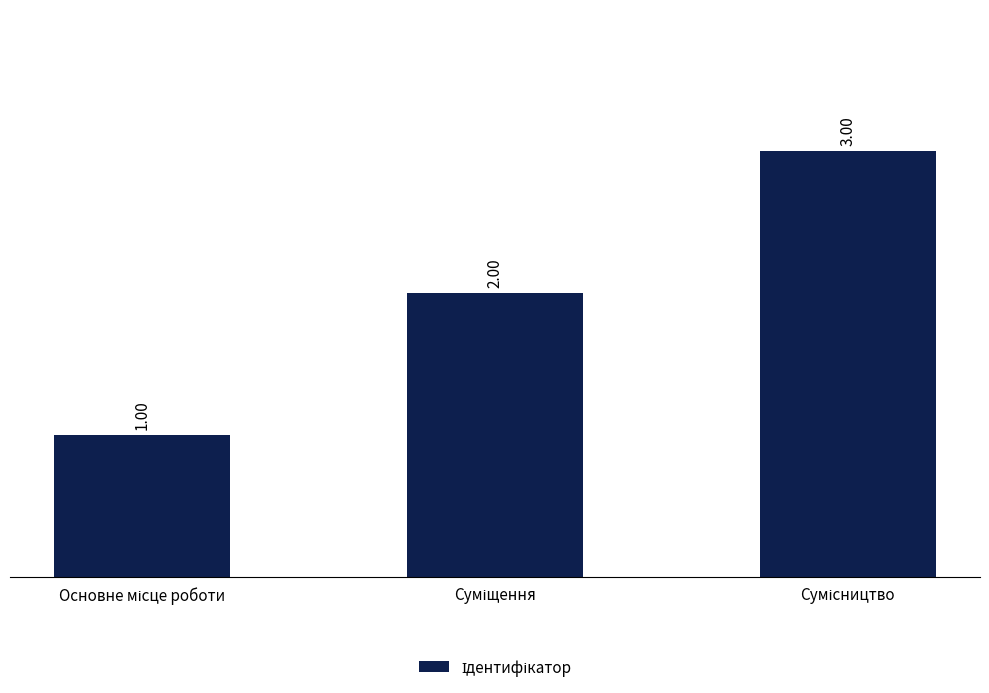

What is the sum of all values?

6